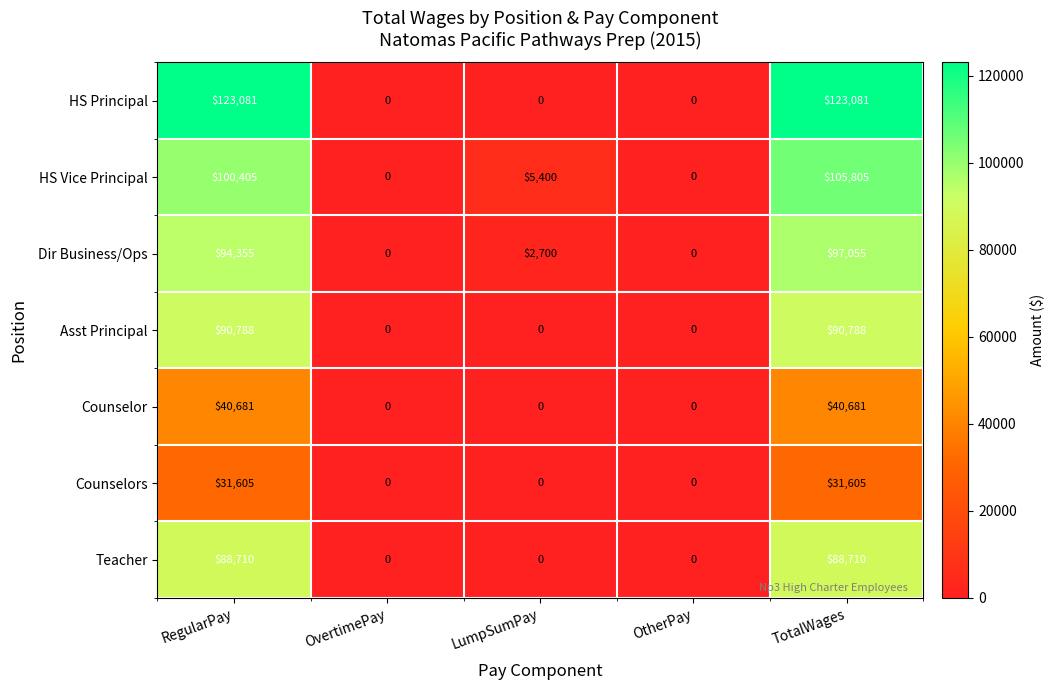

At how many categories does at least one series exceed 31872?

2